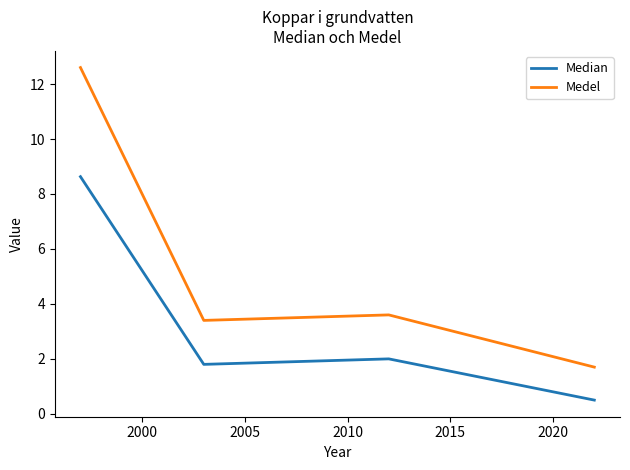

What is the sum of all Medel values?

21.3